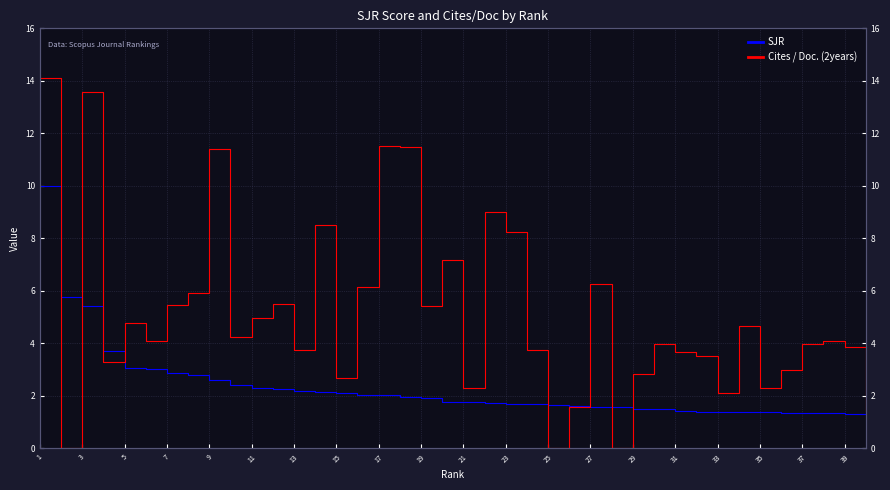

Which series has the widest spread of values?

Cites / Doc. (2years)